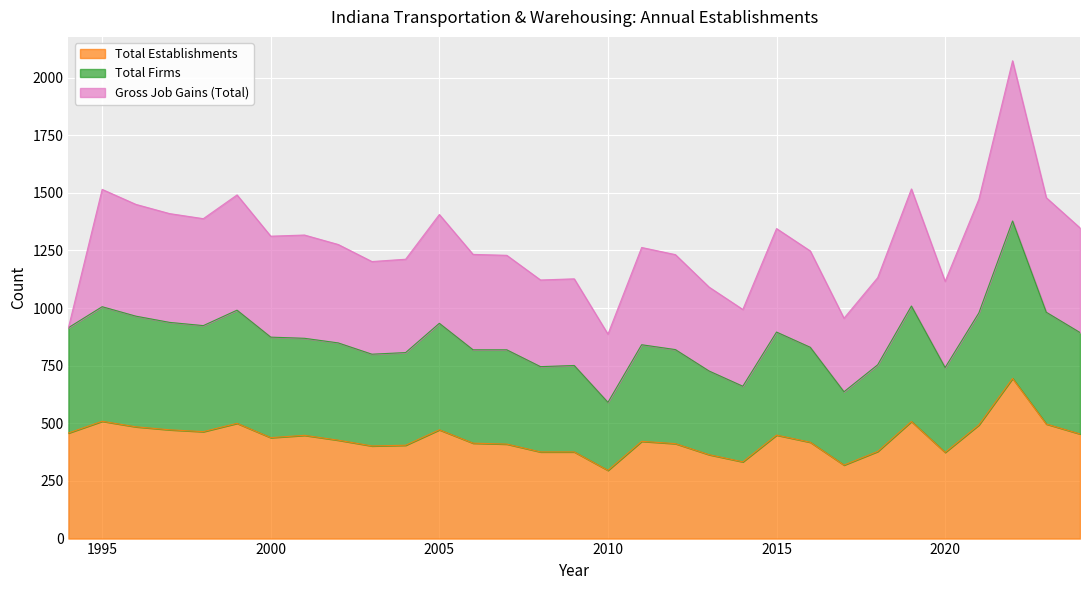

What is the lowest value of the Total Establishments series?

296